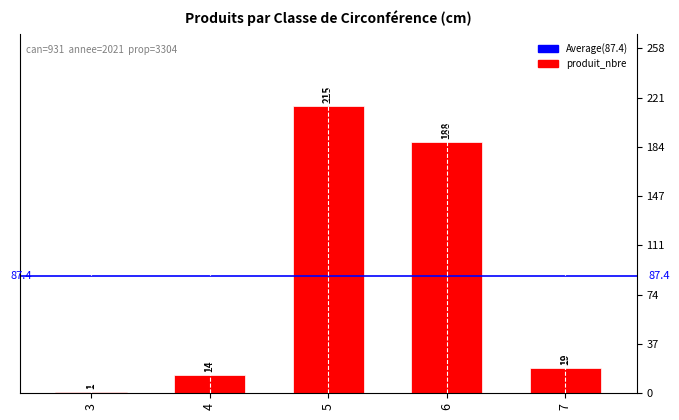

What is the change in value from 4 to 5?

+201